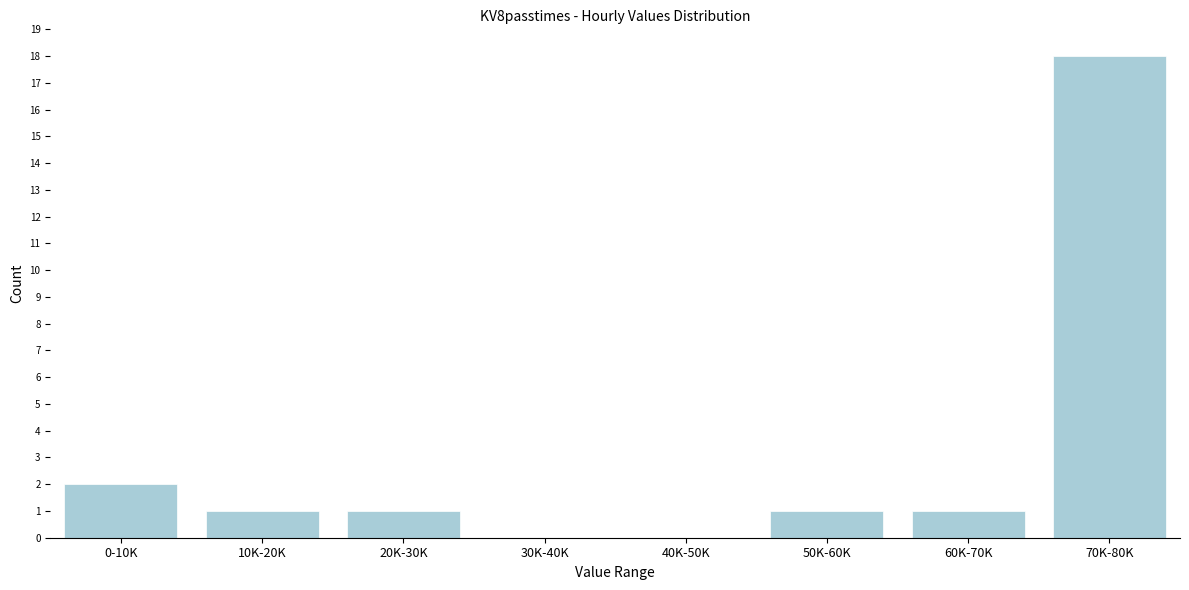

Reading right to left, transcribe all the data shown in this chart.

70K-80K=18	60K-70K=1	50K-60K=1	40K-50K=0	30K-40K=0	20K-30K=1	10K-20K=1	0-10K=2